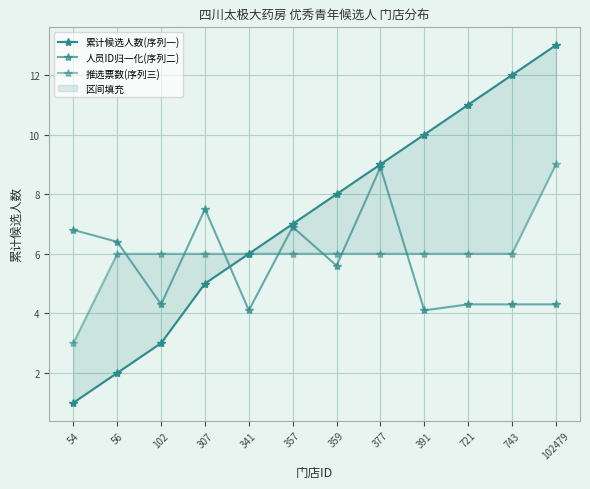

True or false: 累计候选人数(序列一) and 推选票数(序列三) intersect in this chart.

False